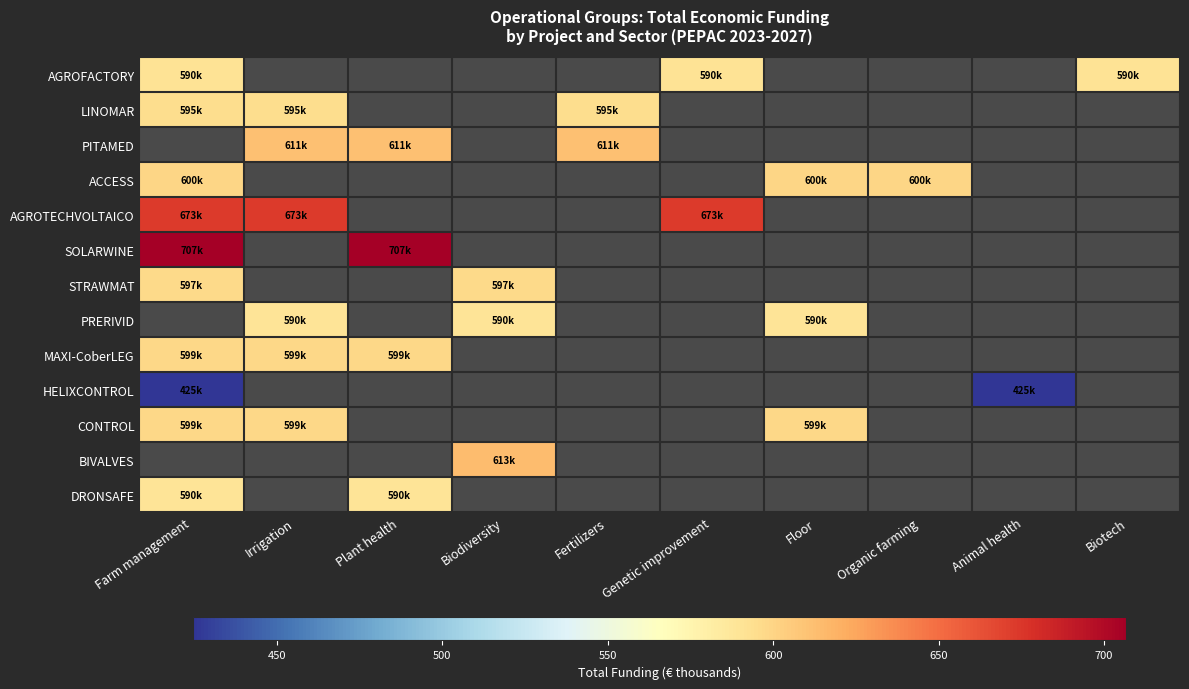

At how many categories does at least one series exceed 622?

4